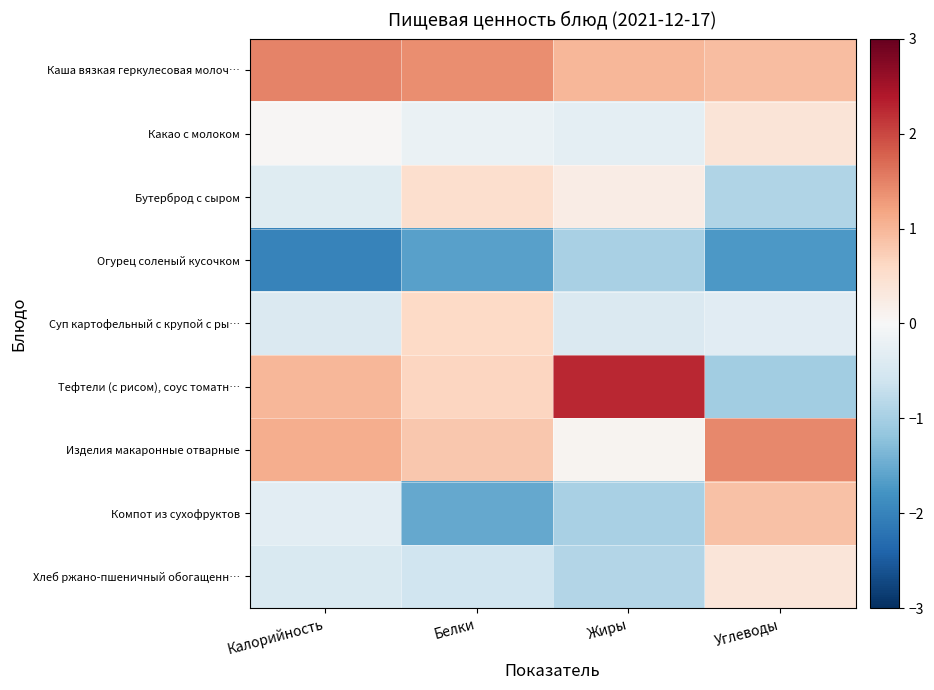

Which series has the largest range (max minus min)?

Тефтели (с рисом), соус томатн…